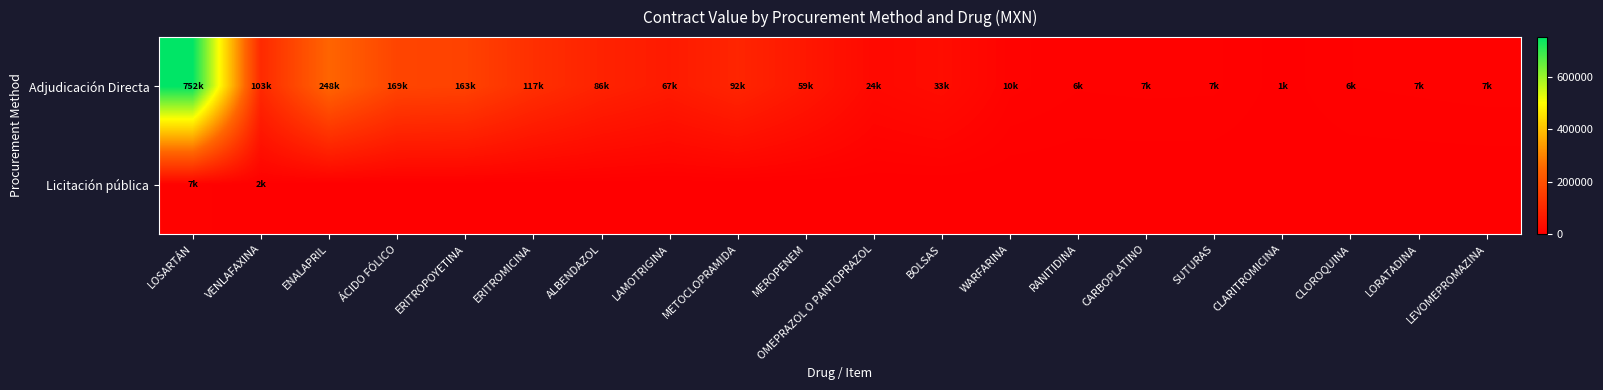

How many data points does each series have?

20